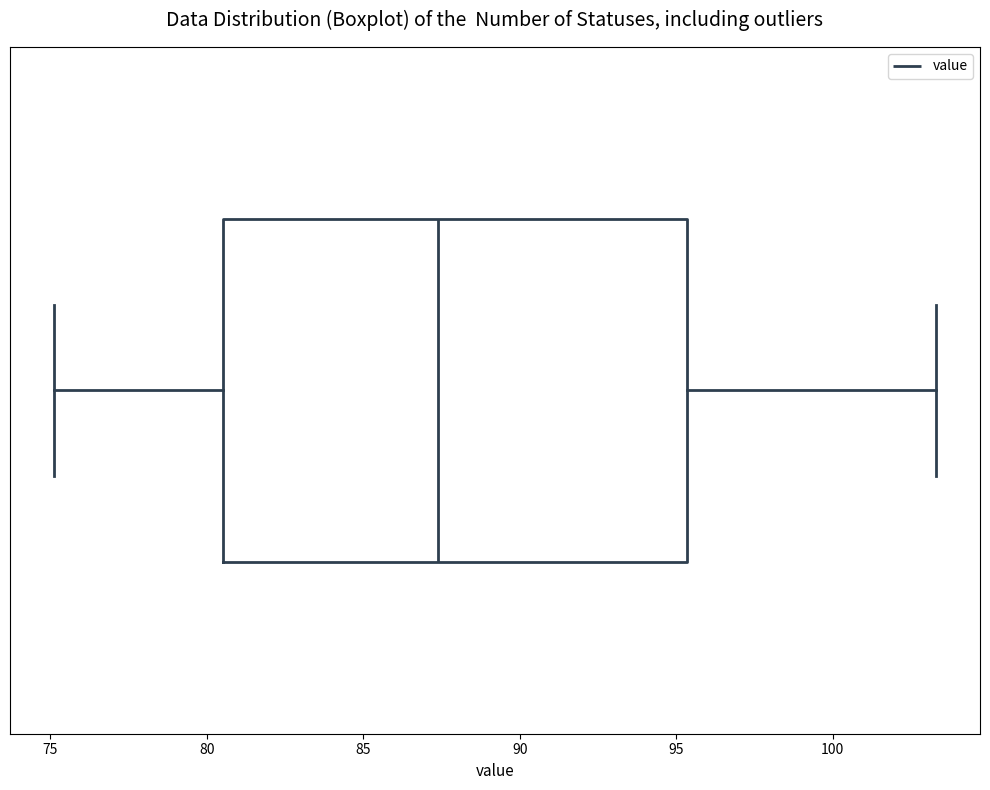

Read this box plot against the x-axis: the position of the median line, the range covered by the box, and the ends of both whiskers. The values are not printed on the chart, so give them approximately, as read against the axis.

median 87.5, box 80.5 to 95.5, whiskers 75.0 to 103.5